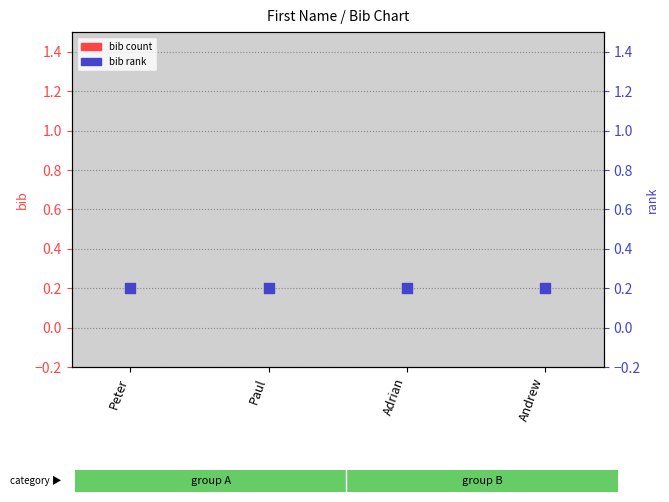

What is the total value across all series at Andrew?

0.2